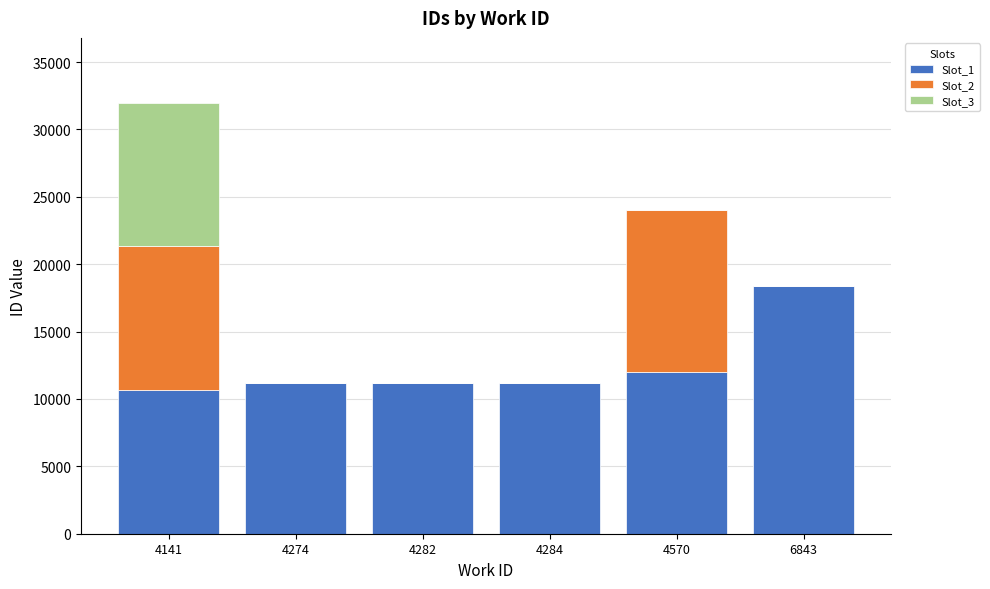

How many categories are shown in the chart?

6